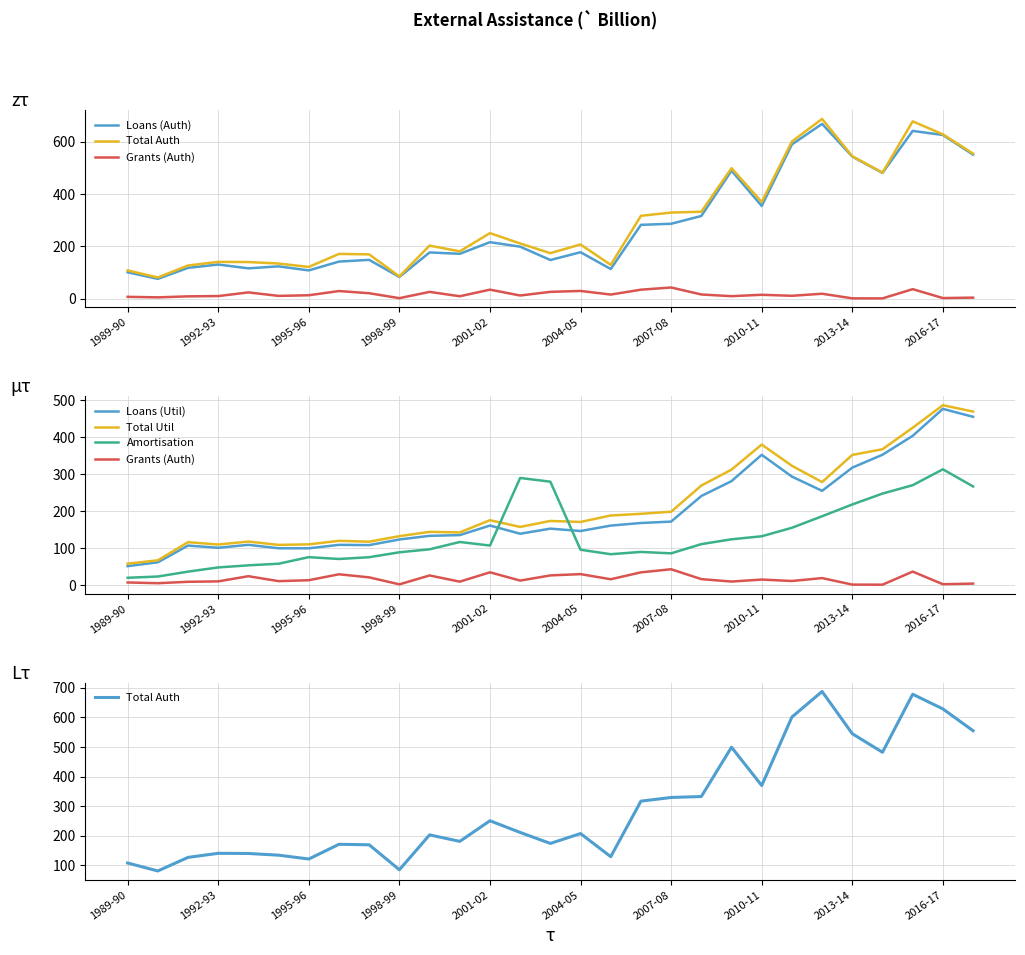

At how many categories does at least one series exceed 324?

11